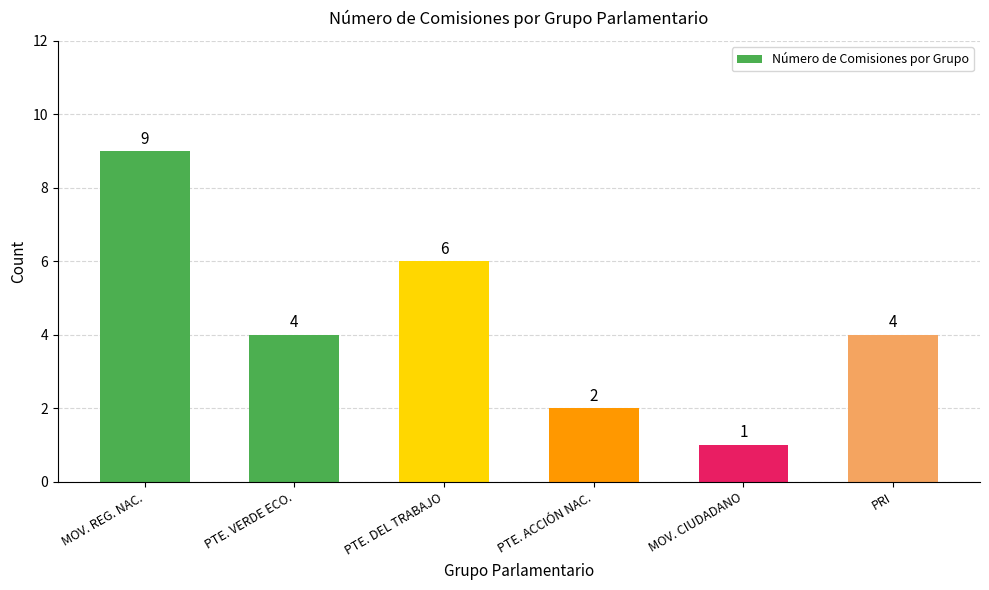

Count the number of data series in this chart.

1